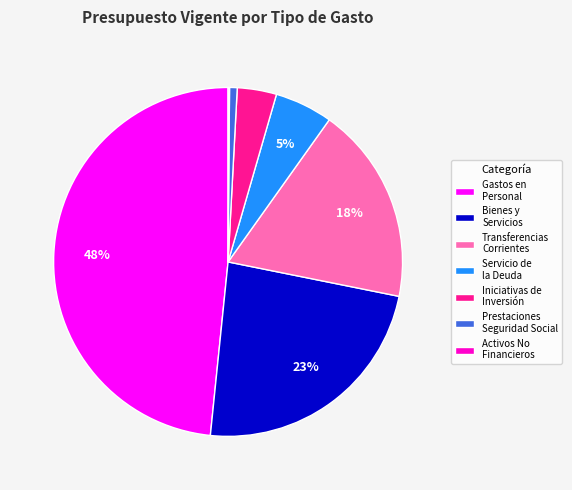

Between Prestaciones Seguridad Social and Transferencias Corrientes, which is larger?

Transferencias Corrientes